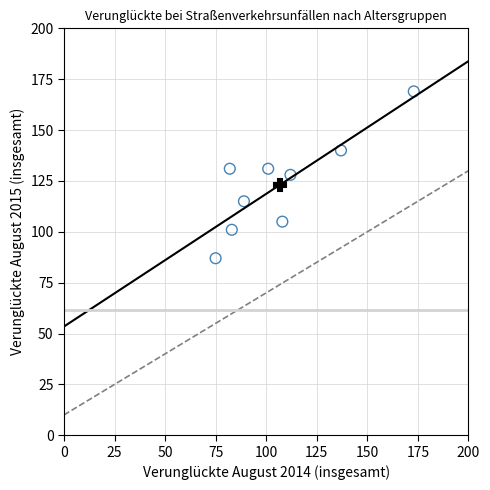

What is the range of X values (max minus min)?

98